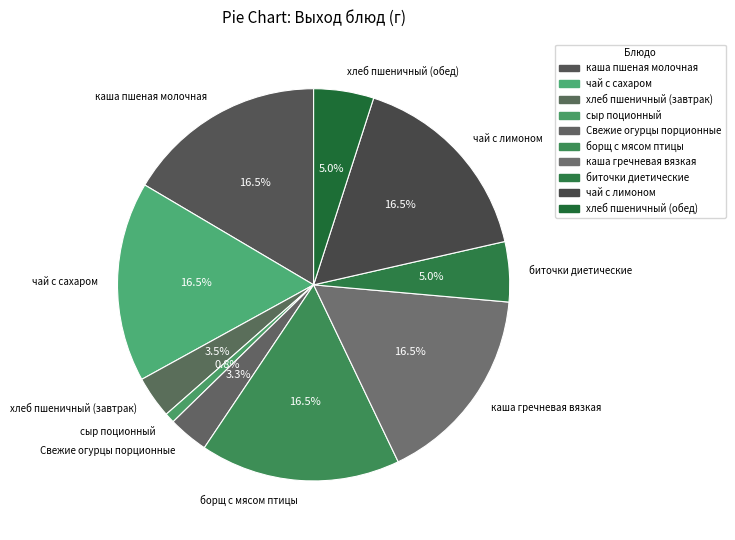

True or false: хлеб пшеничный (обед) accounts for 5% of the total.

True